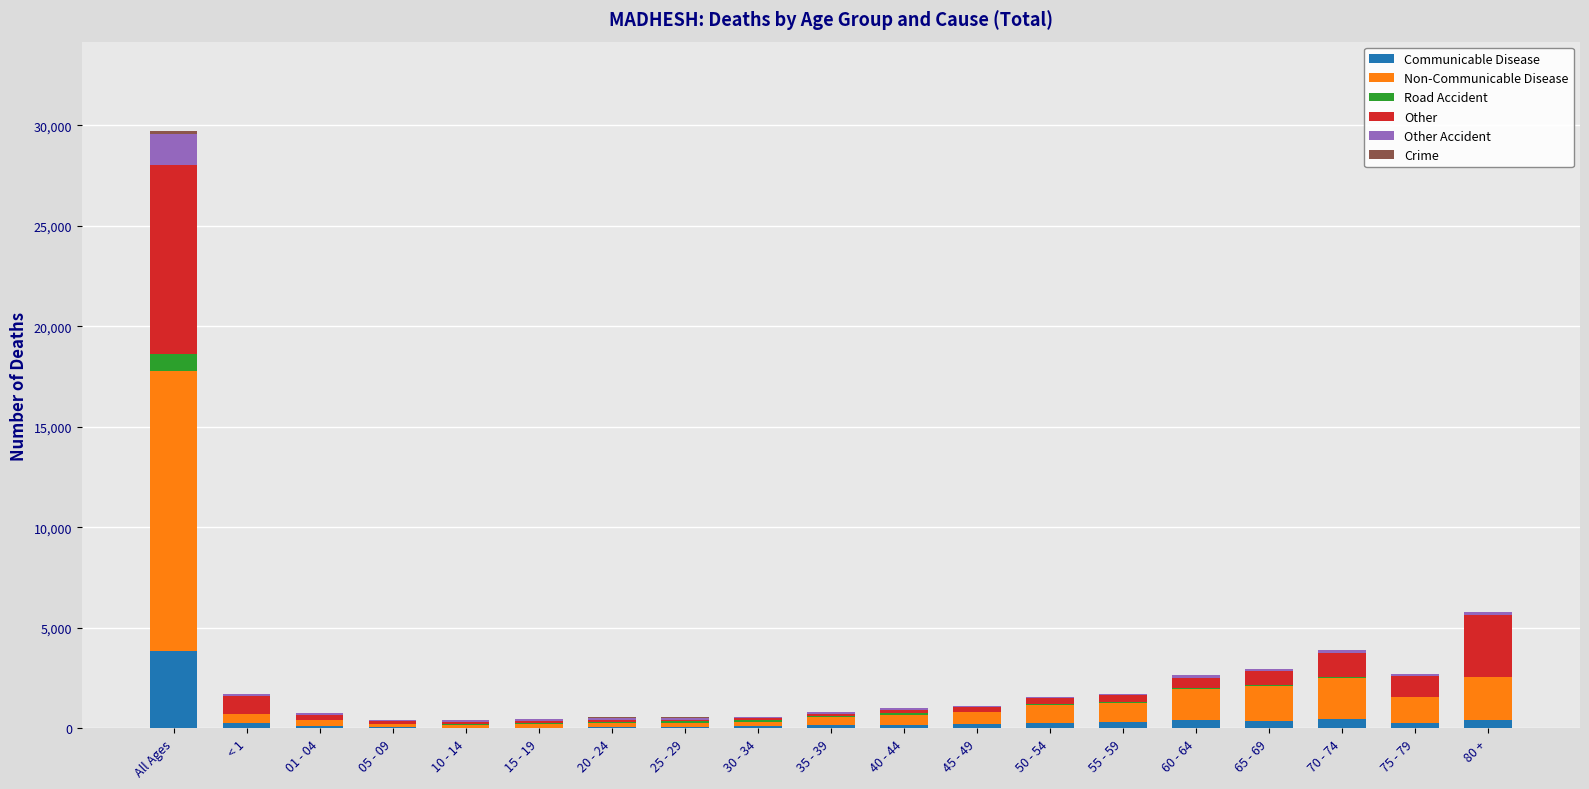

At which category is the sum across all series the highest?

All Ages